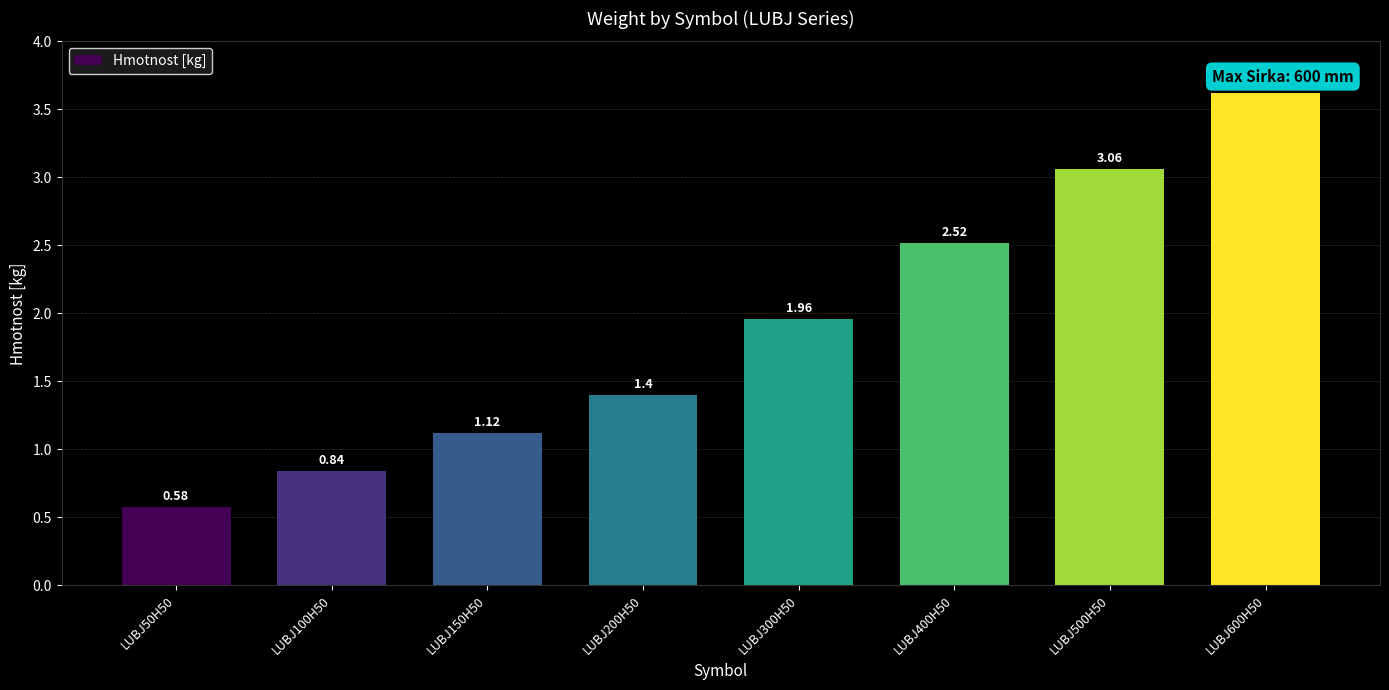

How many data points are less than 1?

2